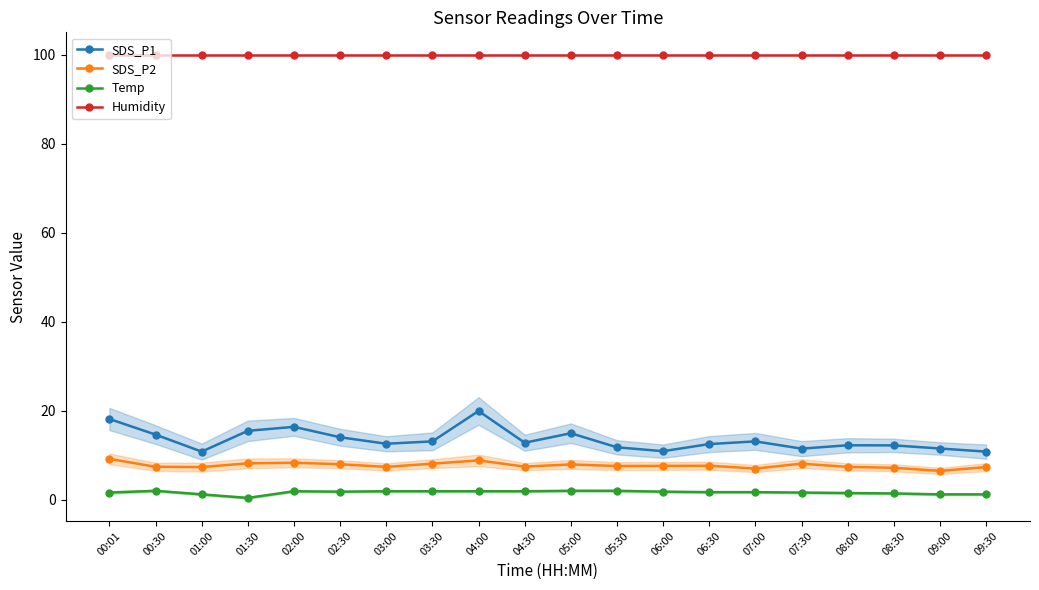

The Temp series shows 2.0 at 05:30. True or false?

True